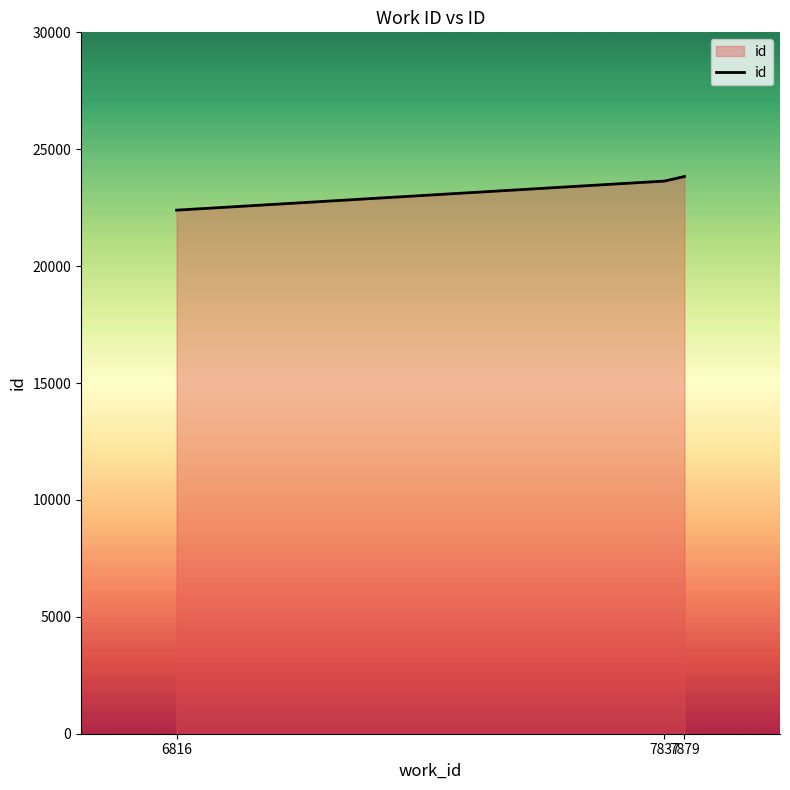

How many categories are shown in the chart?

3